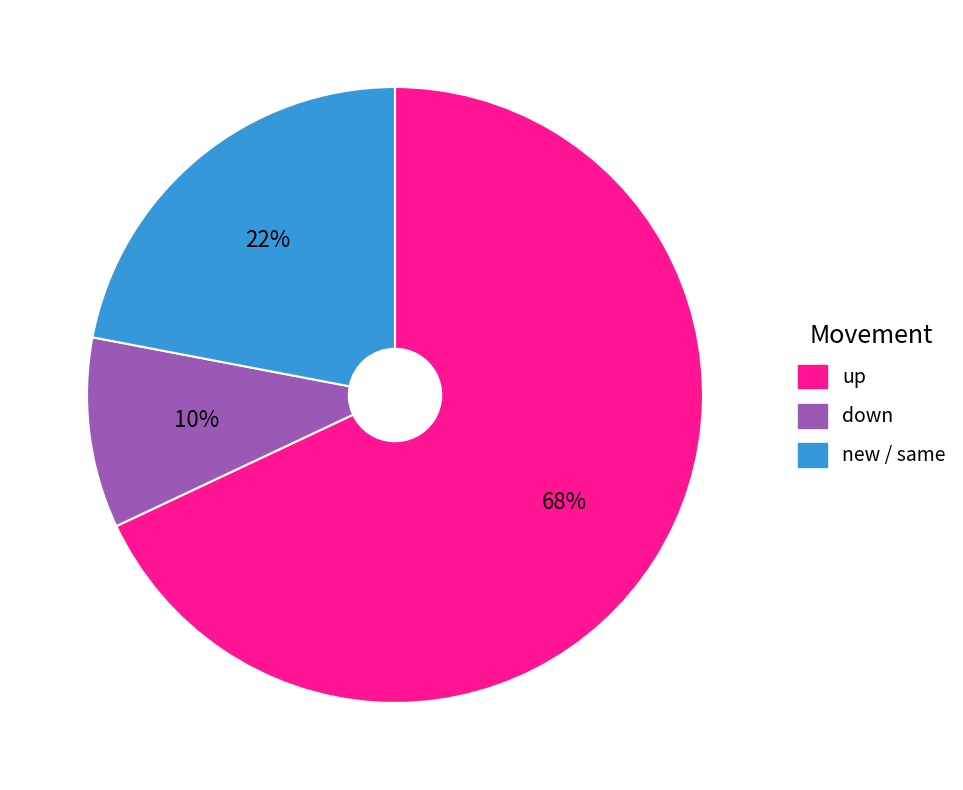

To the nearest percent, what is the difference between the largest and smallest slice percentages?

58%